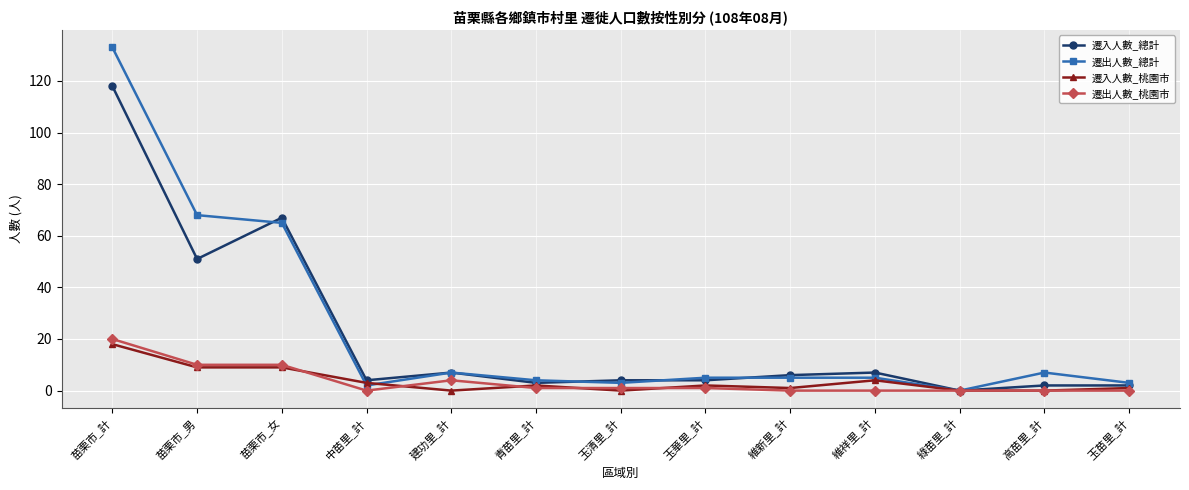

List the series in order of their peak value, highest first.

遷出人數_總計, 遷入人數_總計, 遷出人數_桃園市, 遷入人數_桃園市